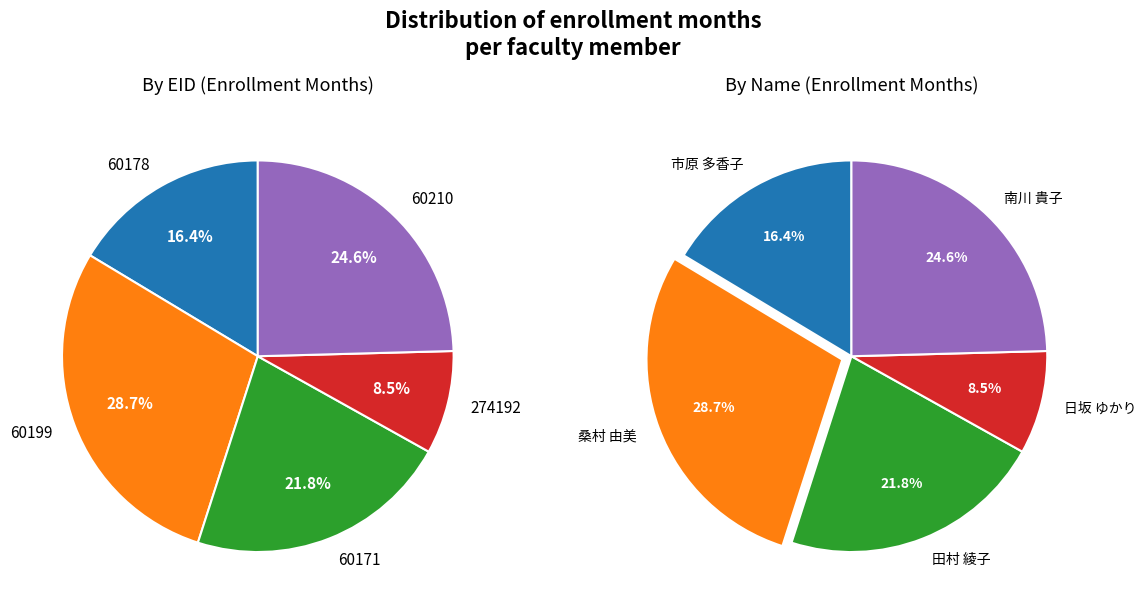

What is the total percentage of 274192 and 60178?

24.9%